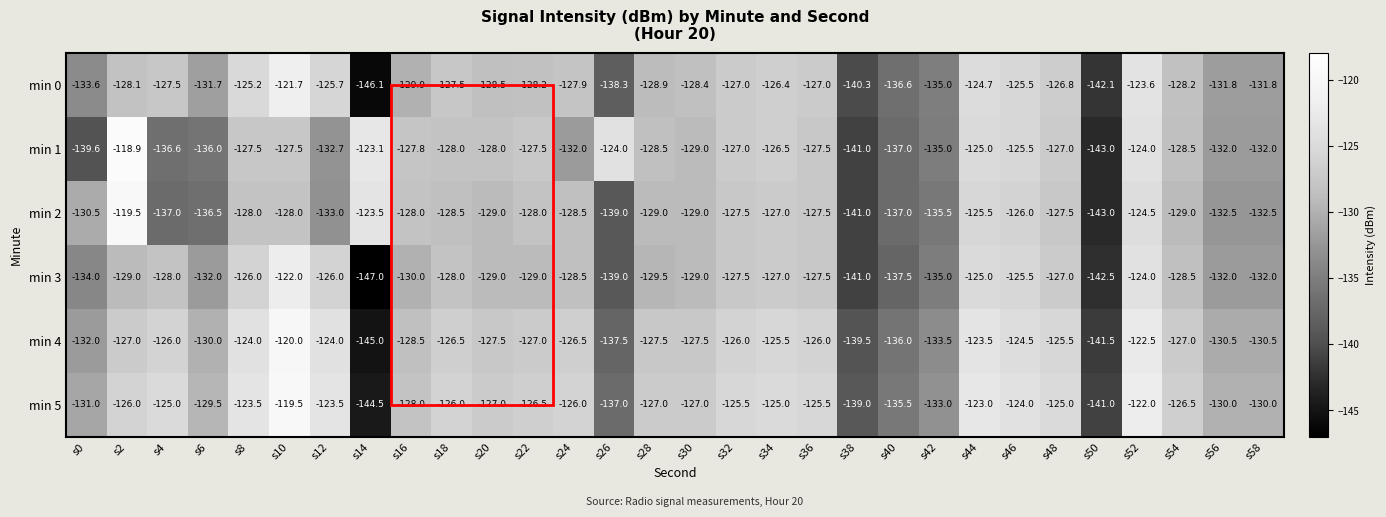

Which series has the largest total across all categories?

min 5